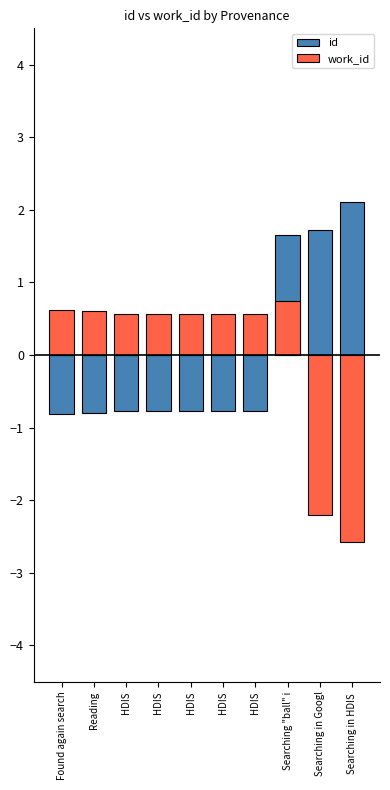

List the series in order of their peak value, lowest first.

work_id, id